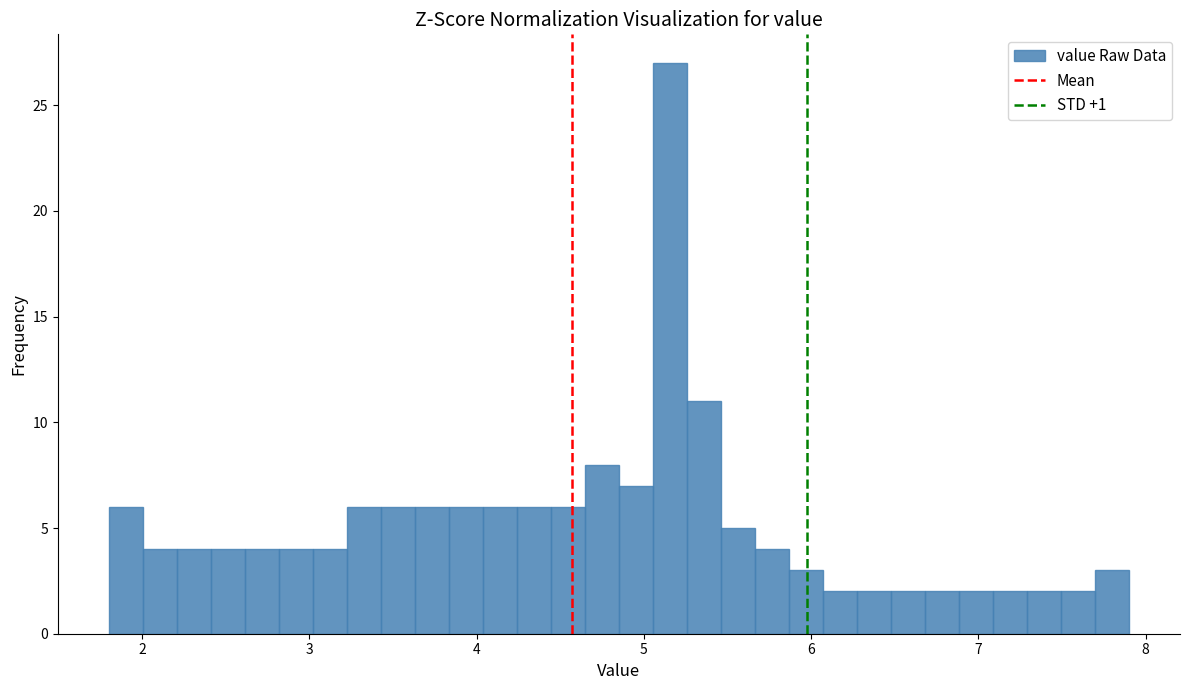

Around what value on the x-axis is the tallest bar? Give the approximate position of its centre, as read against the axis.

5.2